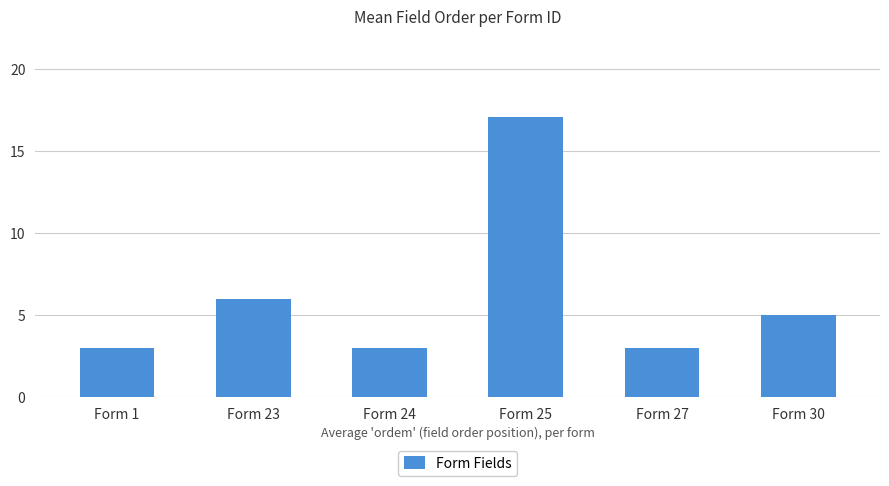

At which label does the data first exceed 5?

Form 23